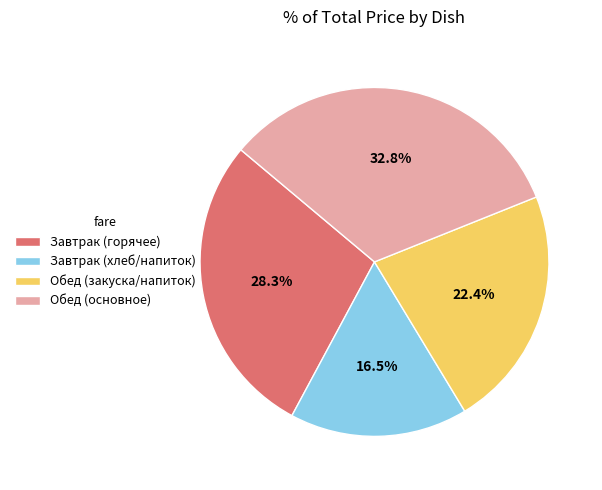

Does Обед (основное) represent more than half of the total?

No